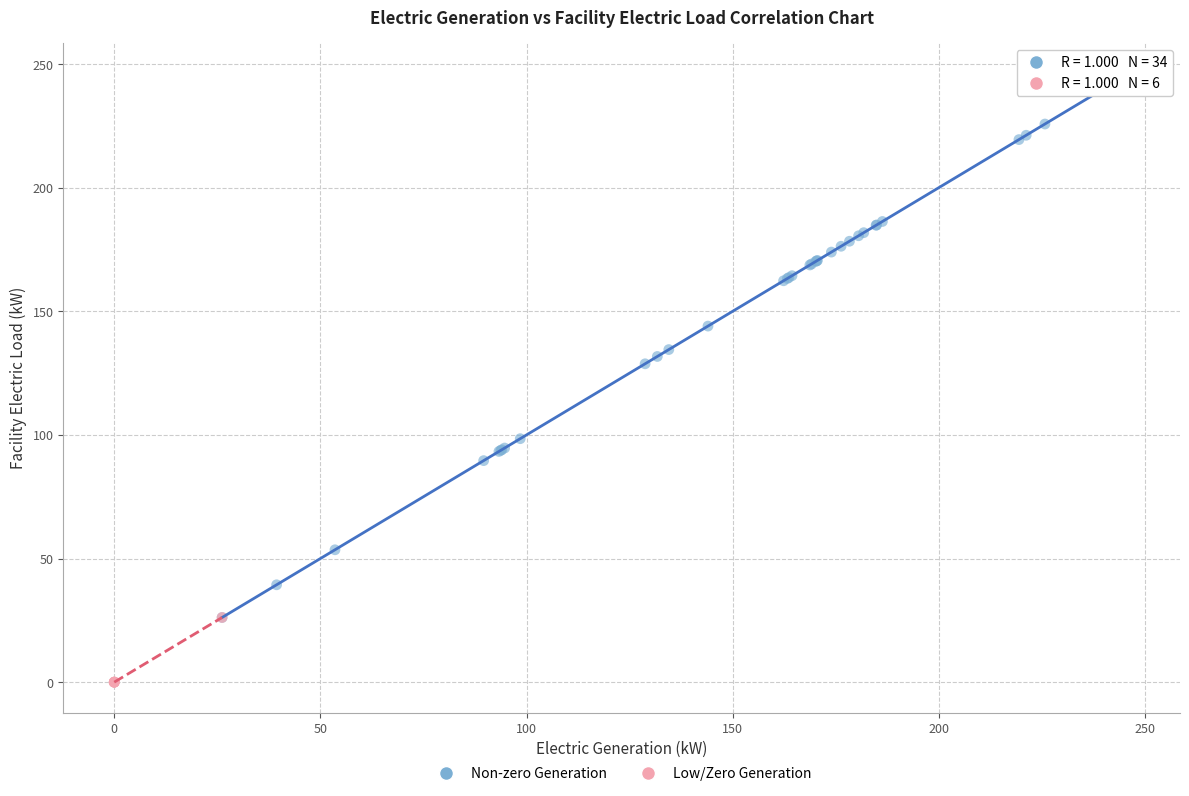

Which series reaches the maximum Y coordinate?

Non-zero Generation